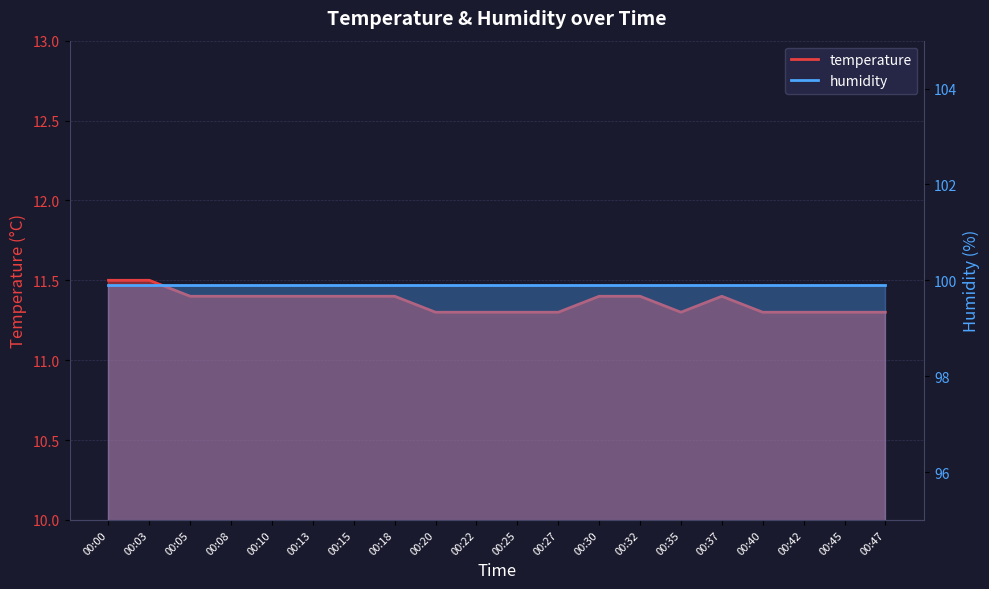

Between 00:30 and 00:40, which is larger?

00:30